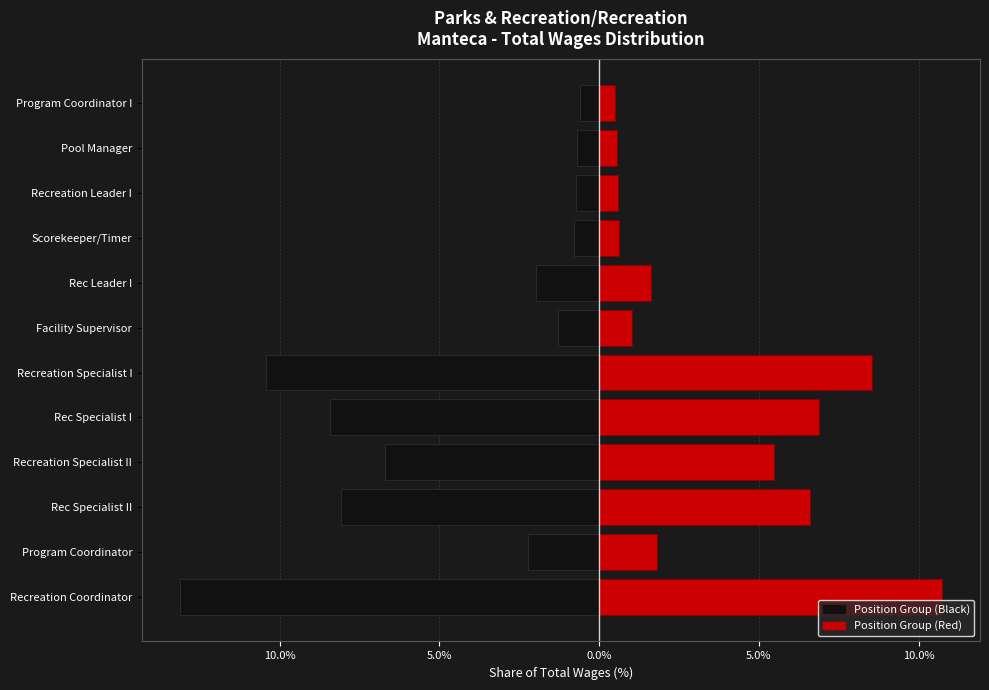

Reading right to left, transcribe all the data shown in this chart.

Left (Black): -0.6	-0.7	-0.7	-0.8	-2.0	-1.3	-10.4	-8.4	-6.7	-8.1	-2.2	-13.1
Right (Red): 0.5	0.6	0.6	0.6	1.6	1.0	8.5	6.9	5.5	6.6	1.8	10.7